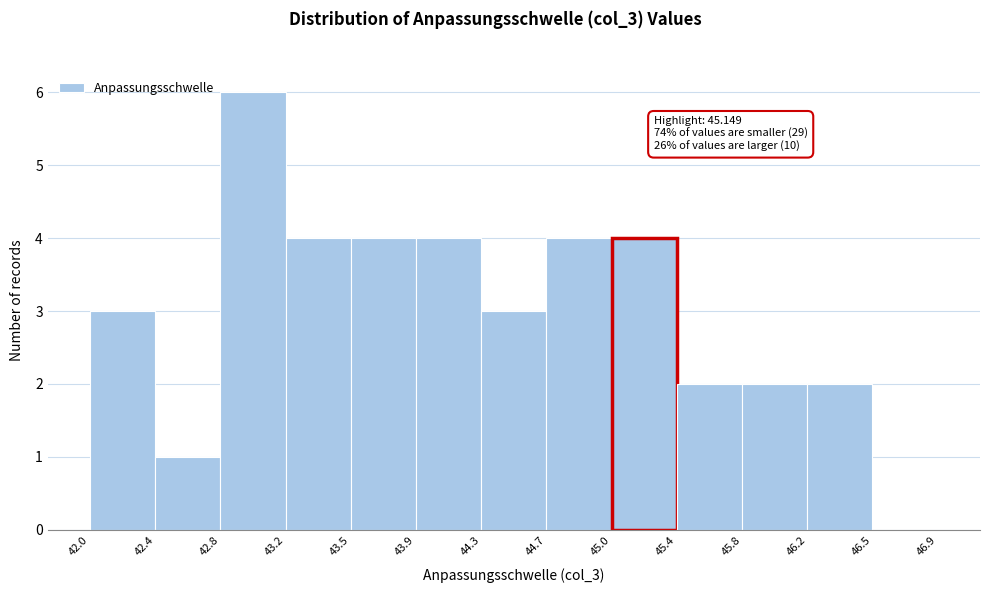

Over which range of the x-axis is the bar tallest?

42.8 to 43.2